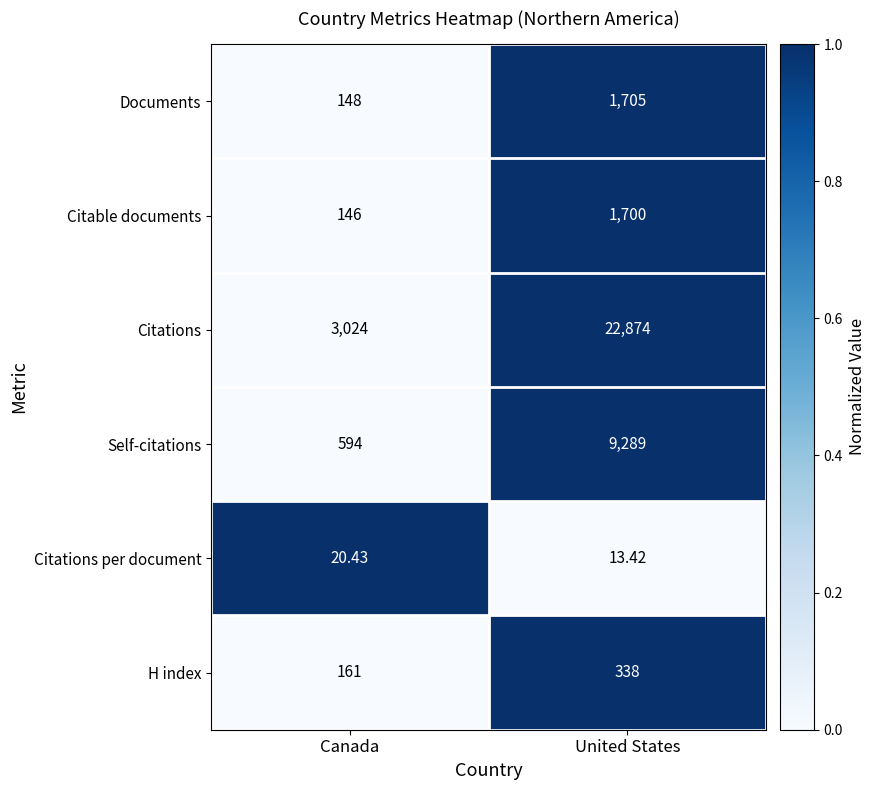

At which label does Citations reach its peak?

United States